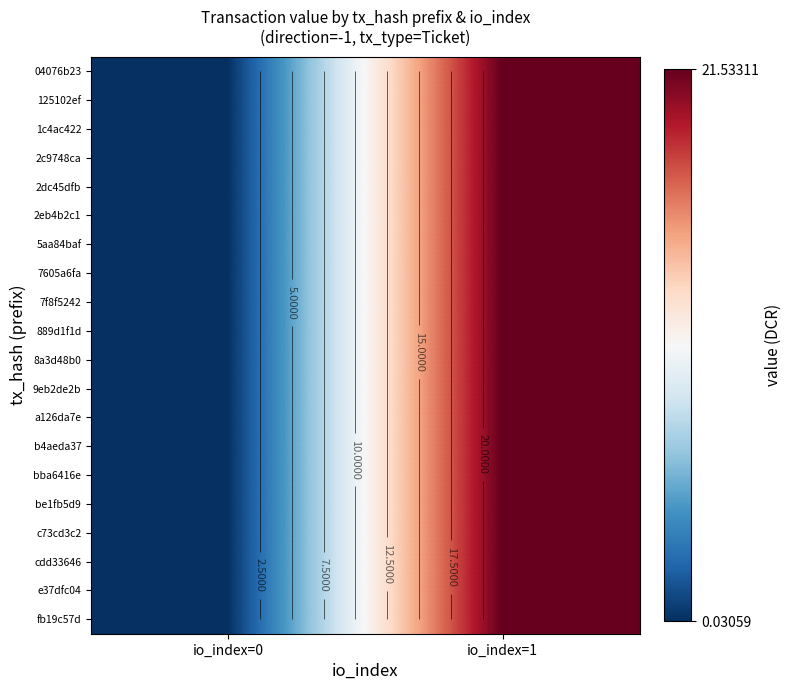

At which category is the sum across all series the highest?

io_index=1